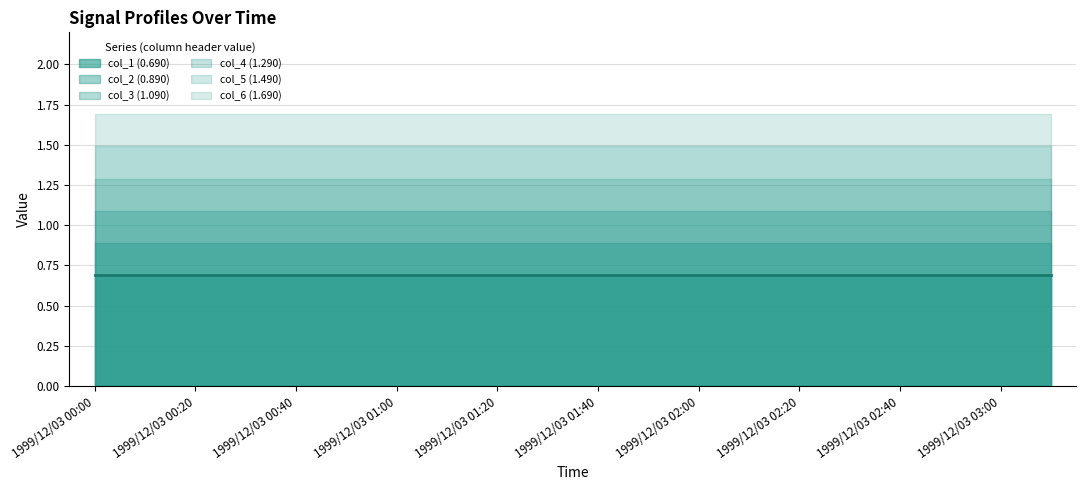

What is the label of the 19th point from the right?

1999/12/03 00:10